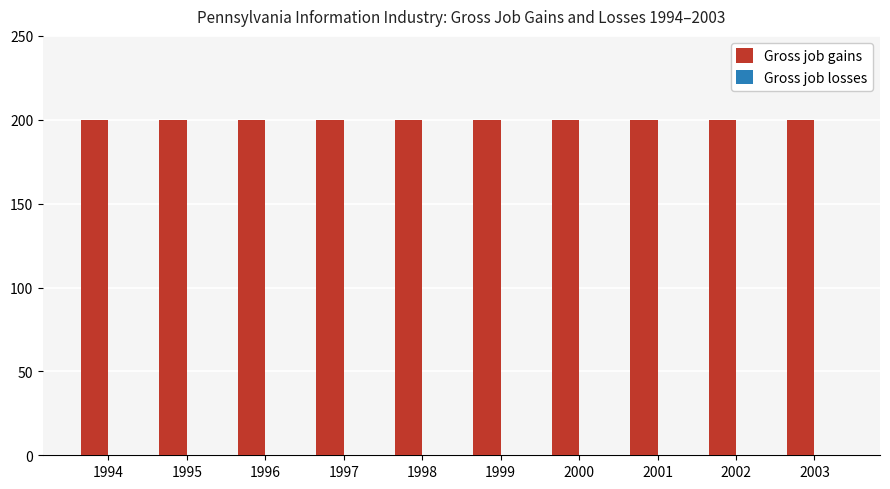

Is it true that Gross job gains equals 200 at 2002?

True